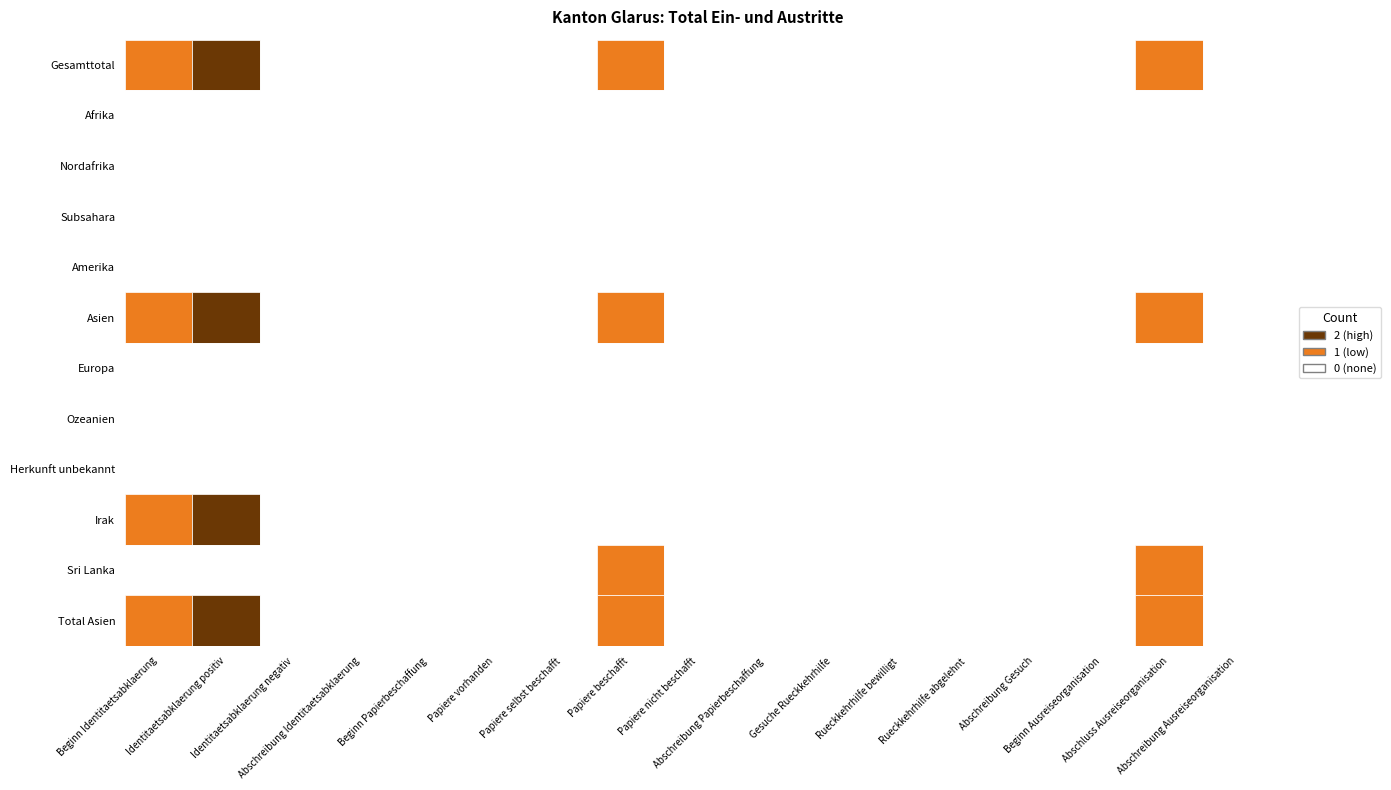

How many series are shown in this chart?

12